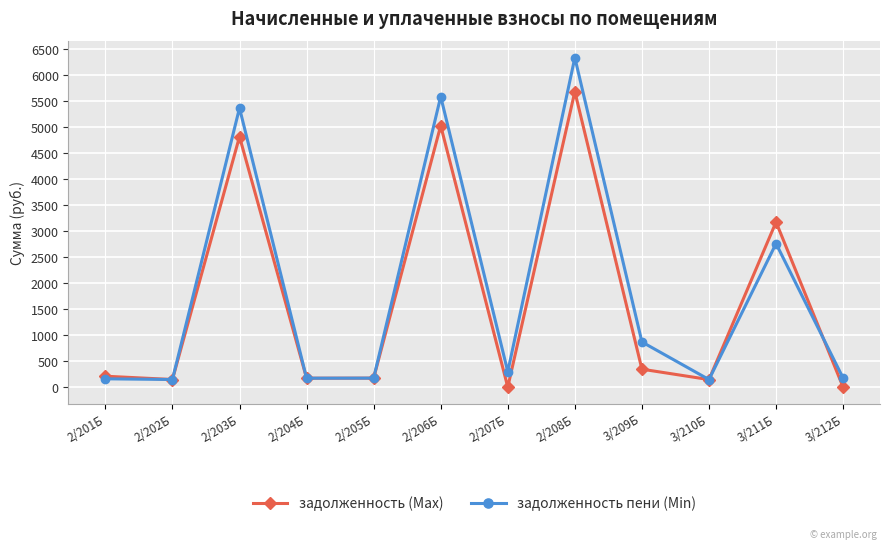

What position from the left is 2/201Б?

1